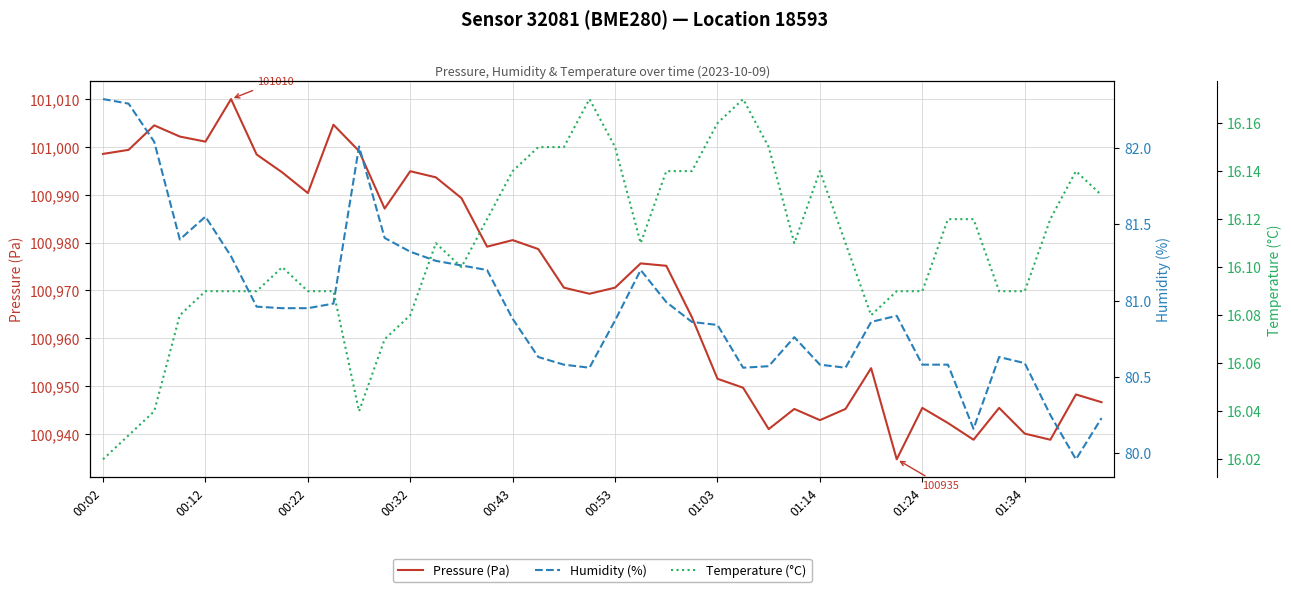

What is the difference between the maximum and second lowest values in the Temperature (°C) series?

0.1